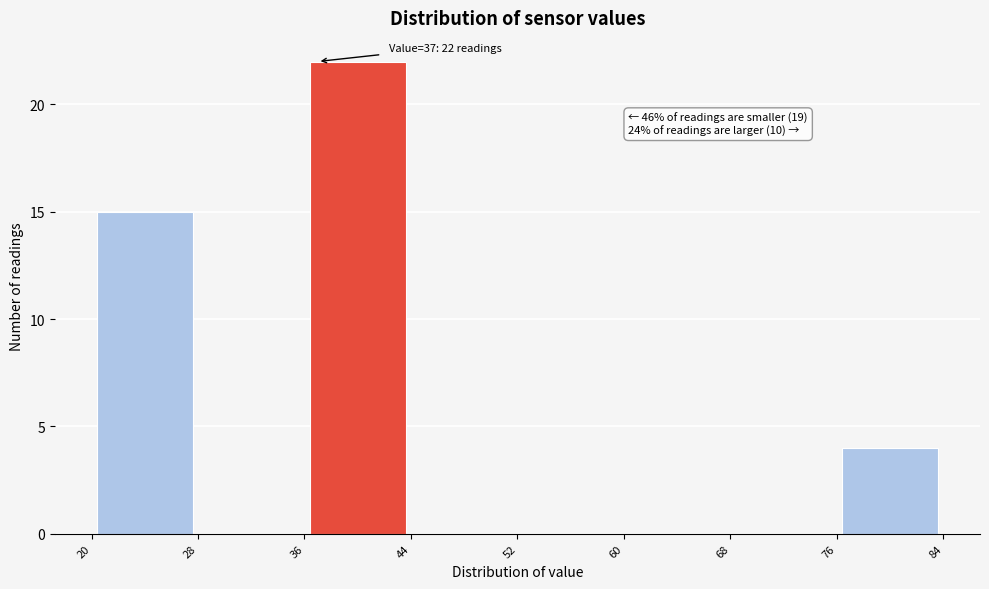

Which range on the x-axis has the tallest bar?

36 to 44